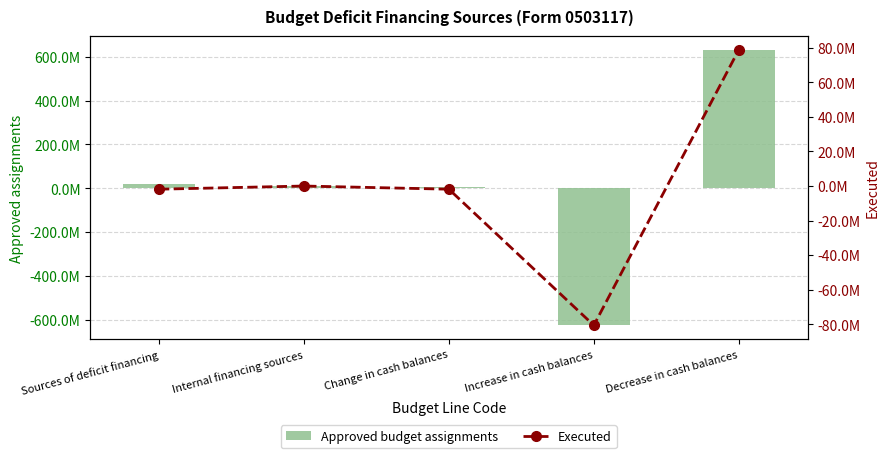

Which series has the largest range (max minus min)?

Approved budget assignments